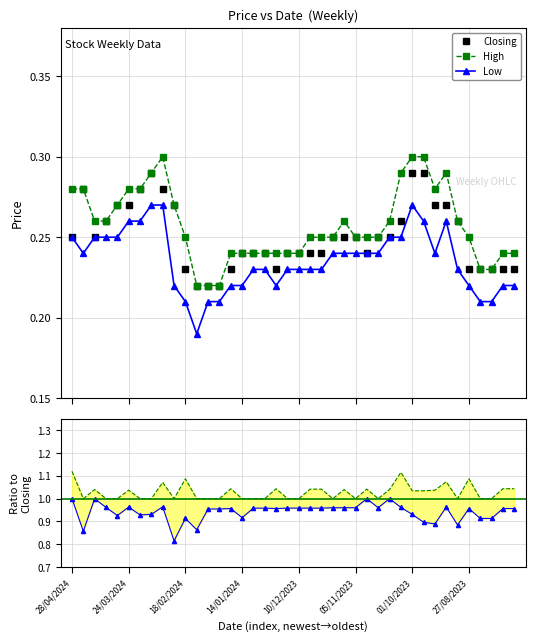

What is the difference between the maximum and second lowest values in the Low series?

0.1